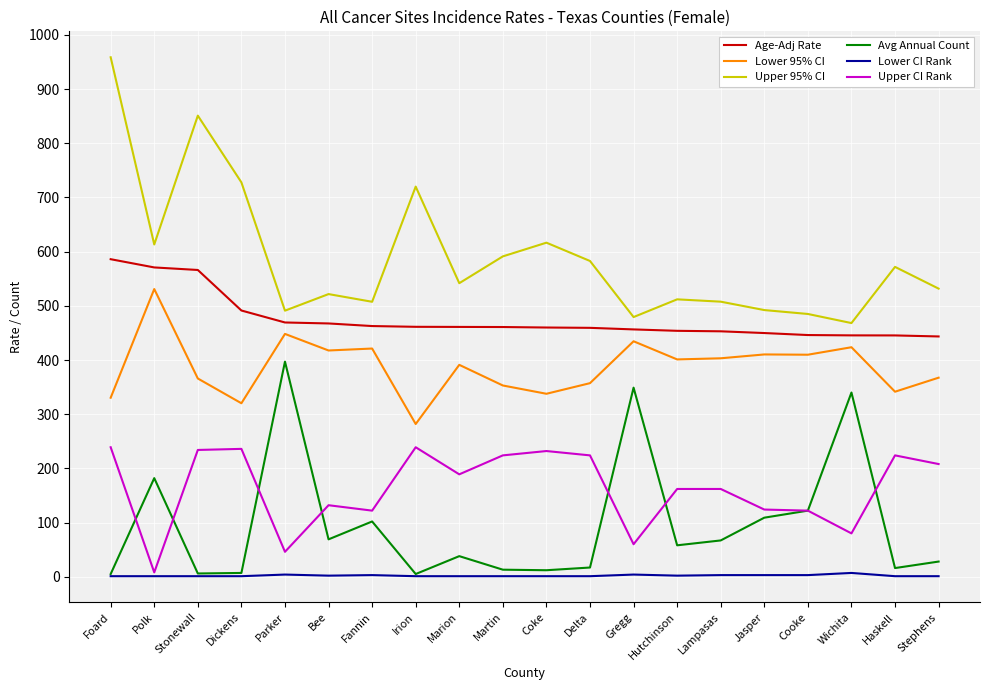

The Upper CI Rank series shows 419.2 at Foard. True or false?

False